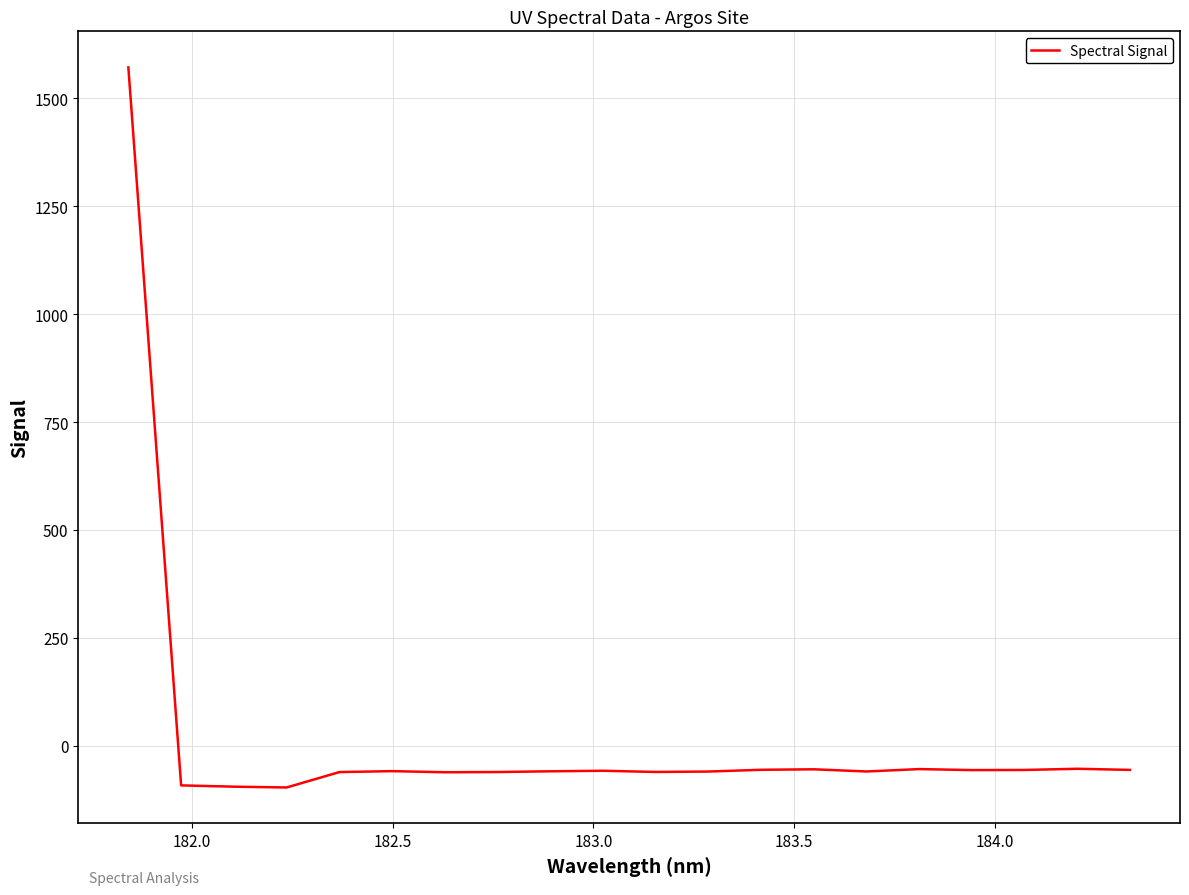

What is the maximum value shown in the chart?

1571.7